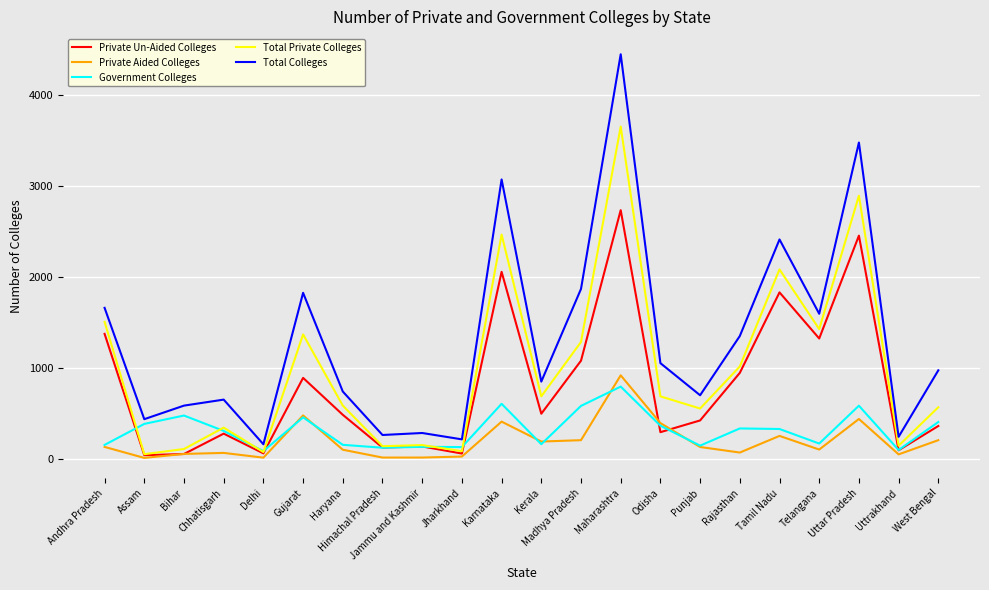

Between Haryana and Uttrakhand, which series saw the biggest shift?

Total Colleges